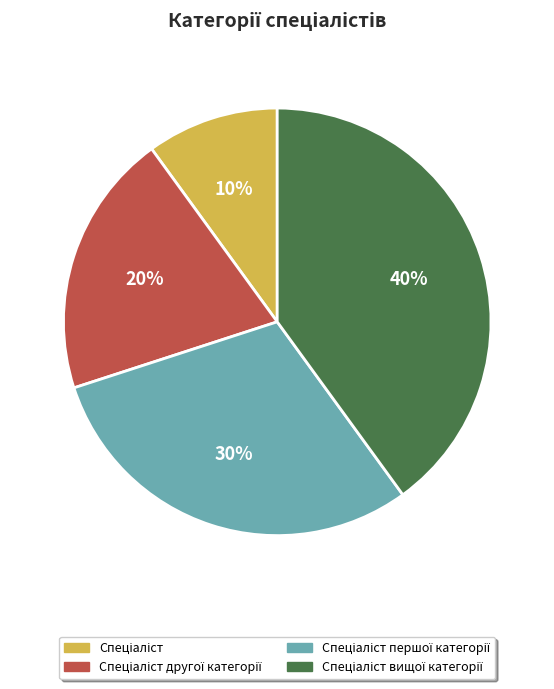

Is there any slice that represents more than half of the pie?

No